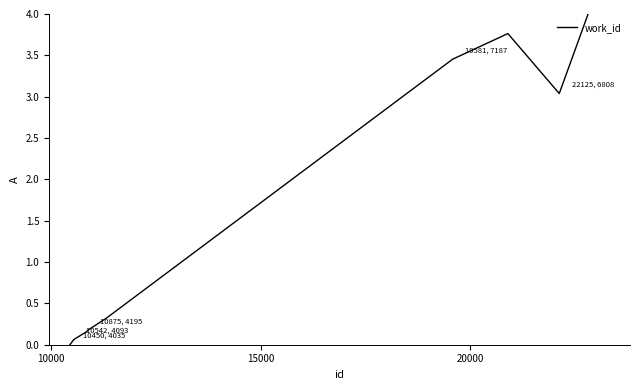

What is the maximum value shown in the chart?

4.0